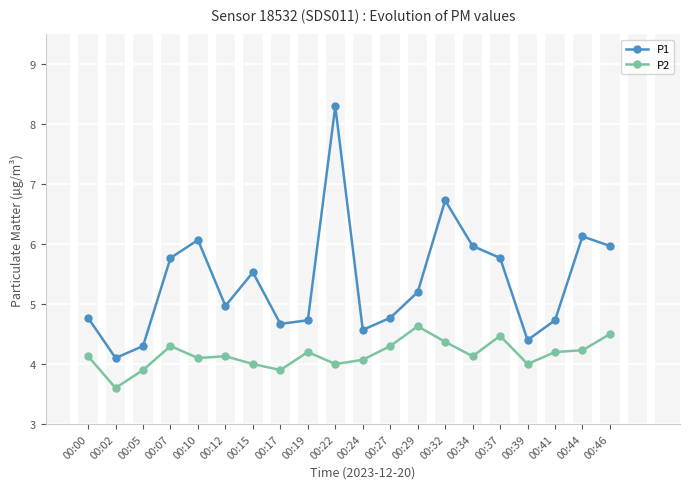

What are all the series names shown in the legend?

P1, P2